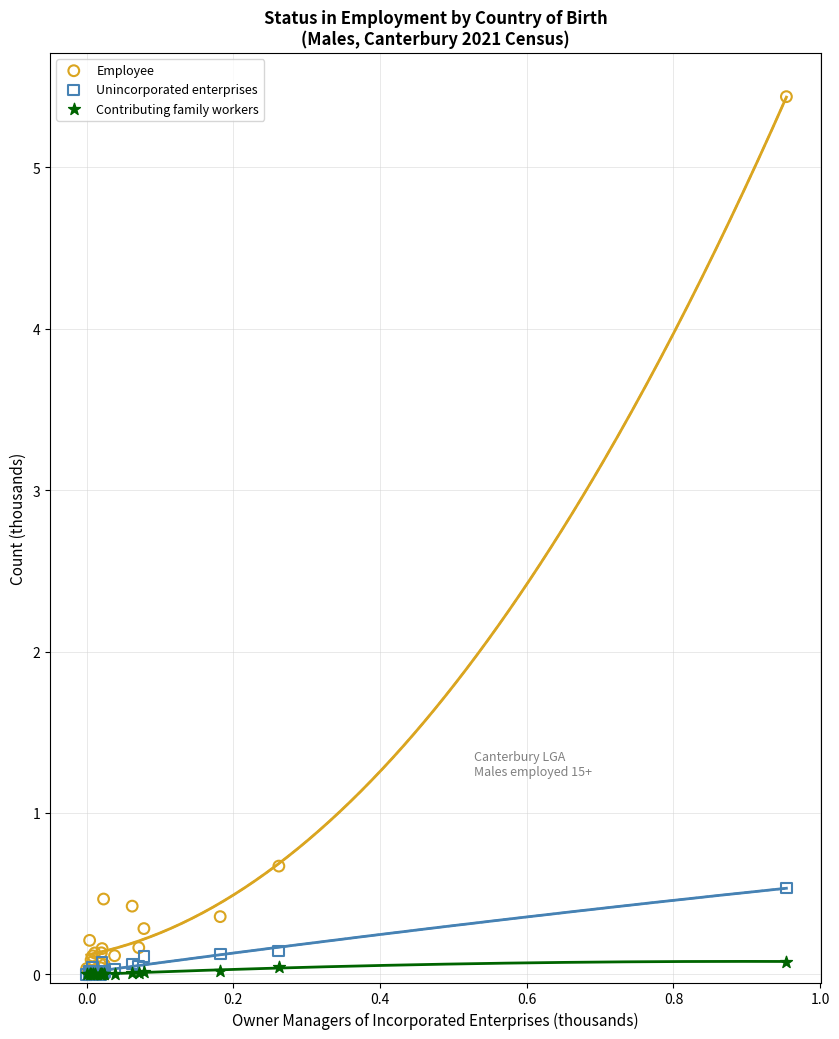

Across all series, what Y value is closest to 2?

0.7